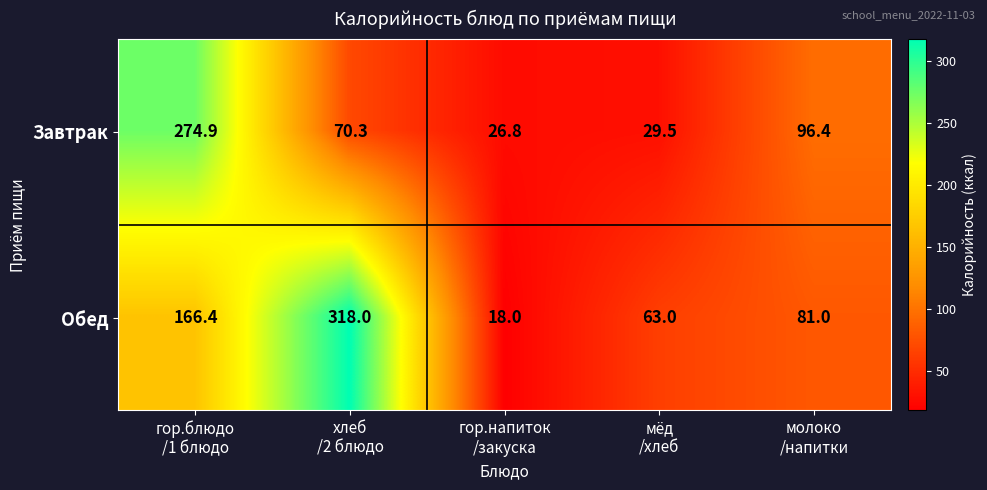

Reading left to right, transcribe all the data shown in this chart.

Завтрак: 274.9	70.3	26.8	29.5	96.4
Обед: 166.4	318.0	18.0	63.0	81.0